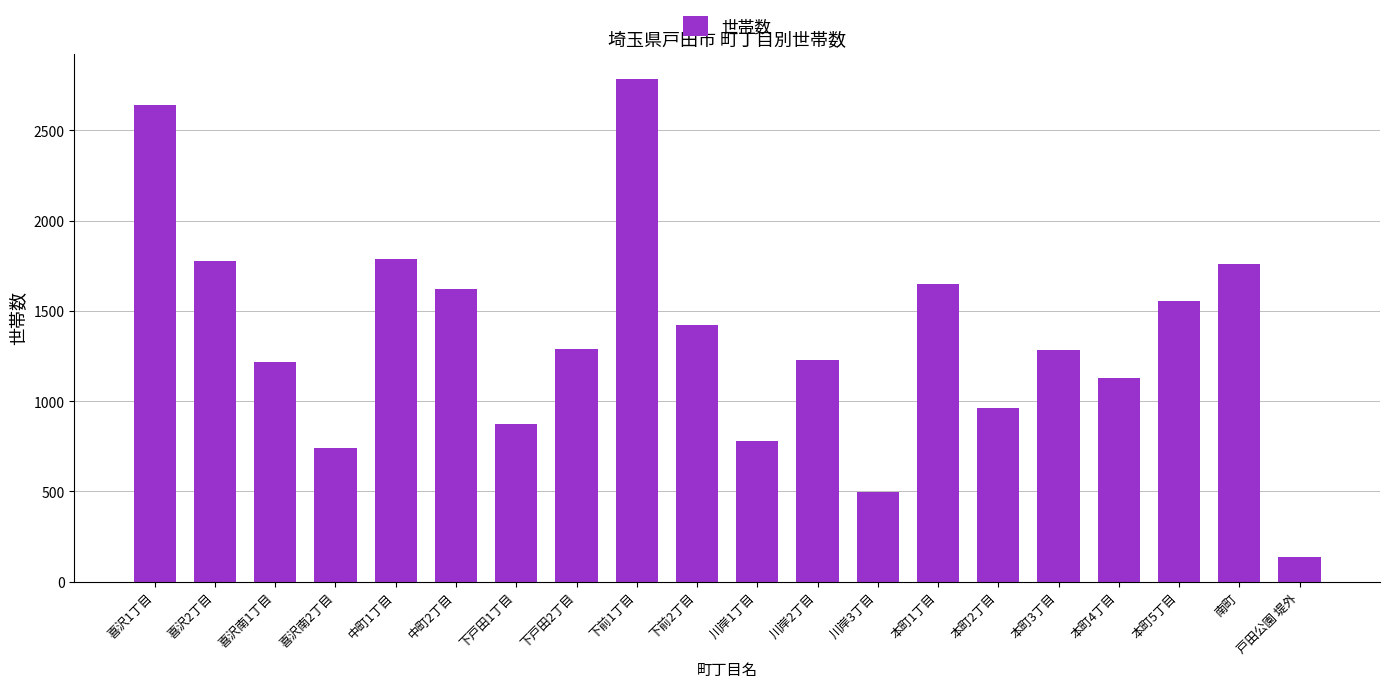

How many bars are there in total?

20